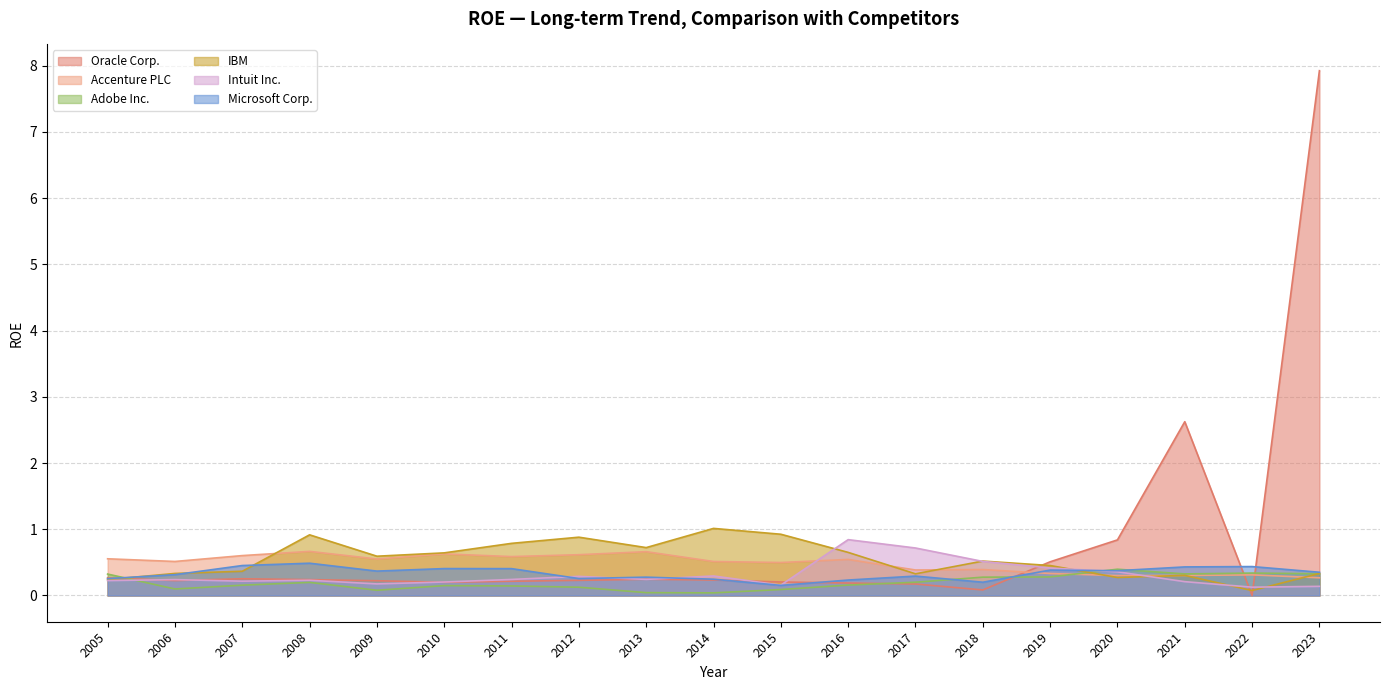

At which category does the chart reach its peak across all series?

2023